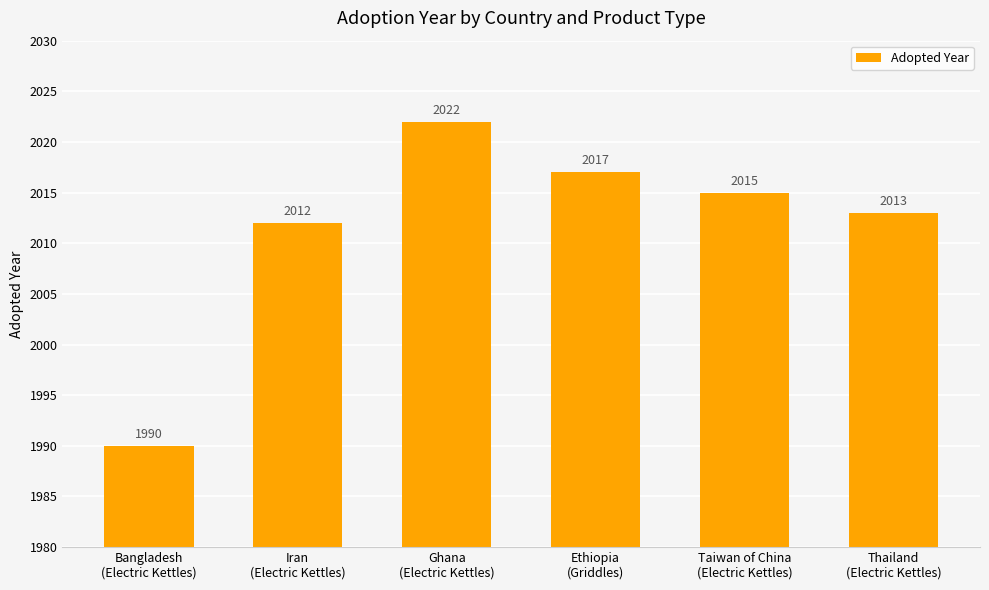

How many data points does each series have?

6